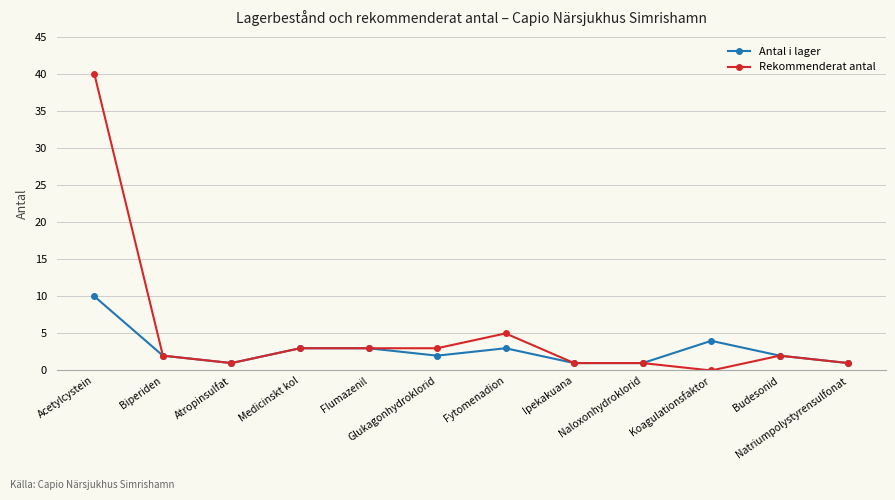

At which category is the sum across all series the highest?

Acetylcystein